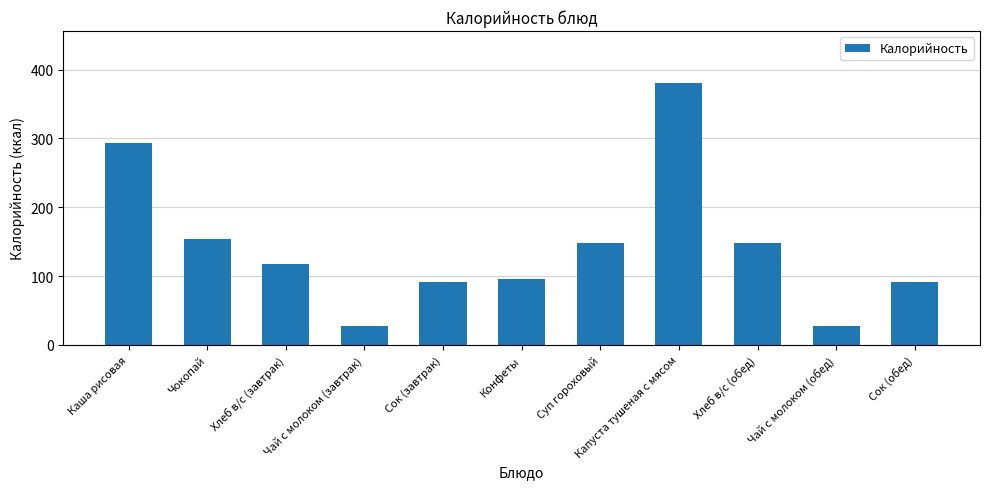

What is the label of the 1st bar from the left?

Каша рисовая